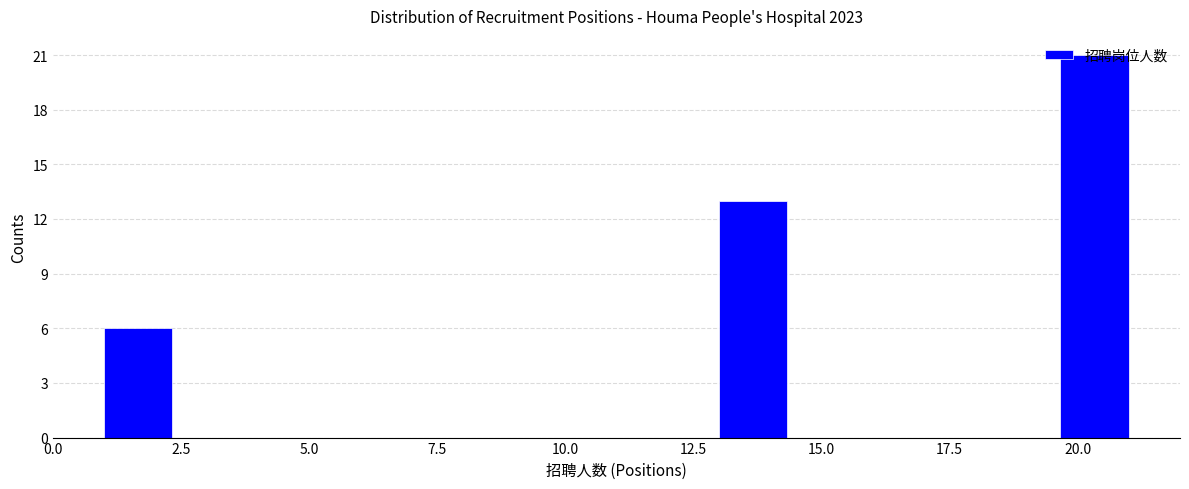

Around what value on the x-axis is the tallest bar? Give the approximate position of its centre, as read against the axis.

20.5